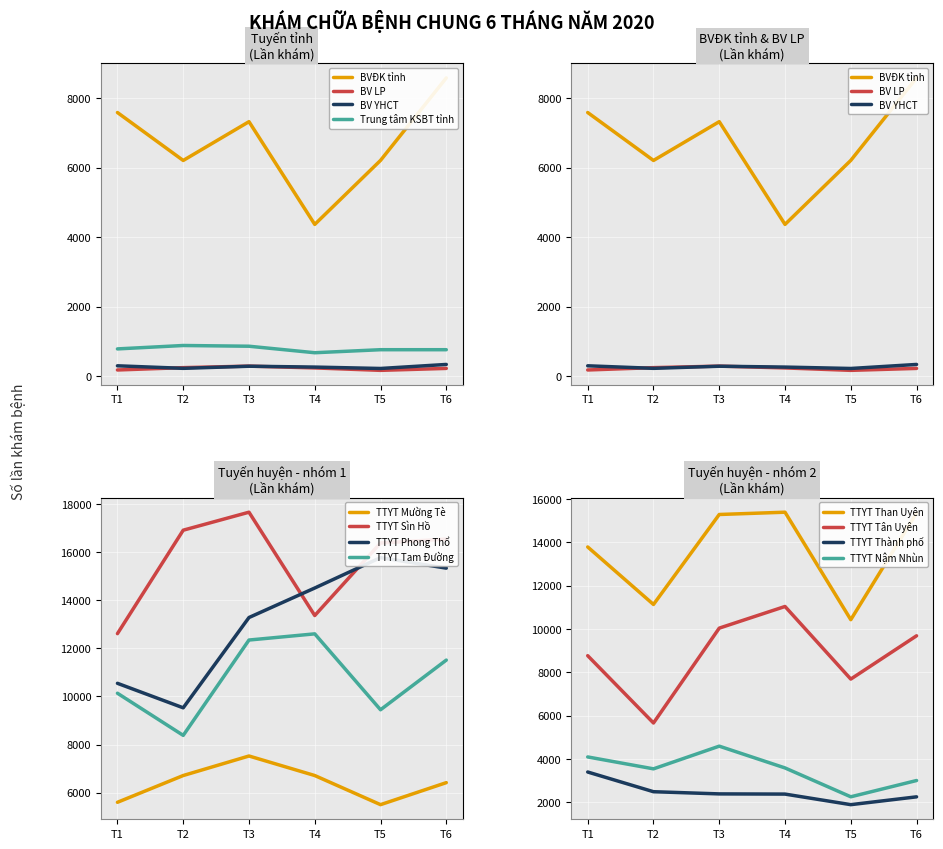

Is the value of Tháng 1 at TTYT Phong Thổ greater than the value of Tháng 5 at BV LP?

Yes